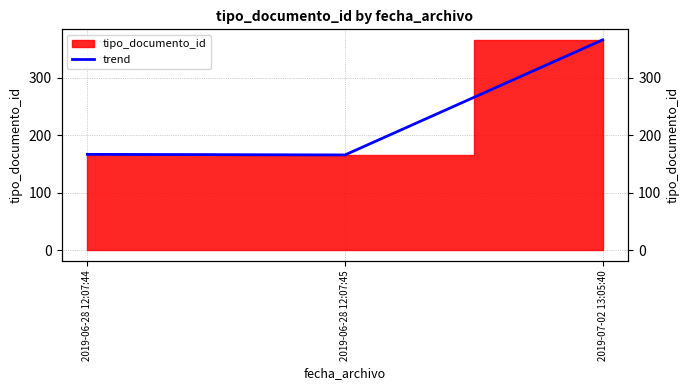

What is the minimum value shown in the chart?

166